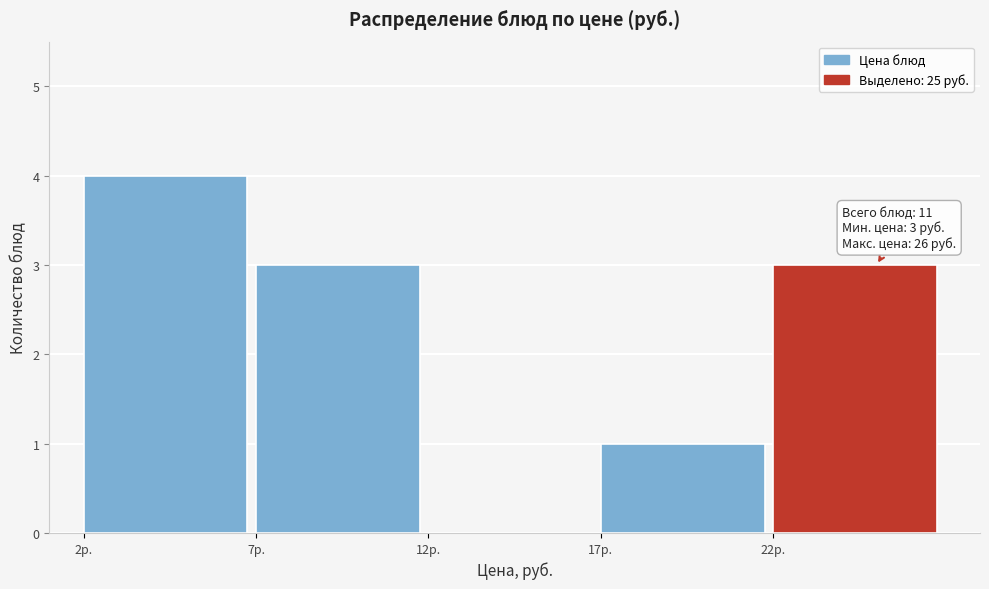

Which range on the x-axis has the tallest bar?

2 to 7